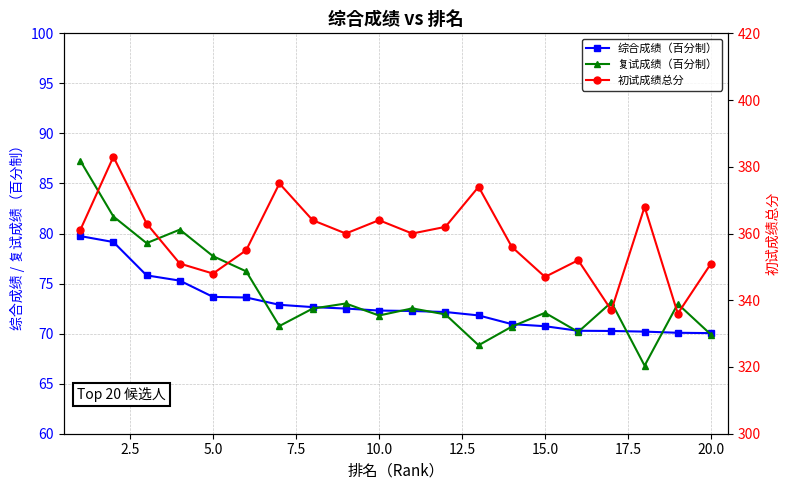

True or false: 综合成绩（百分制） has a value of 27.2 at 15.0.

False